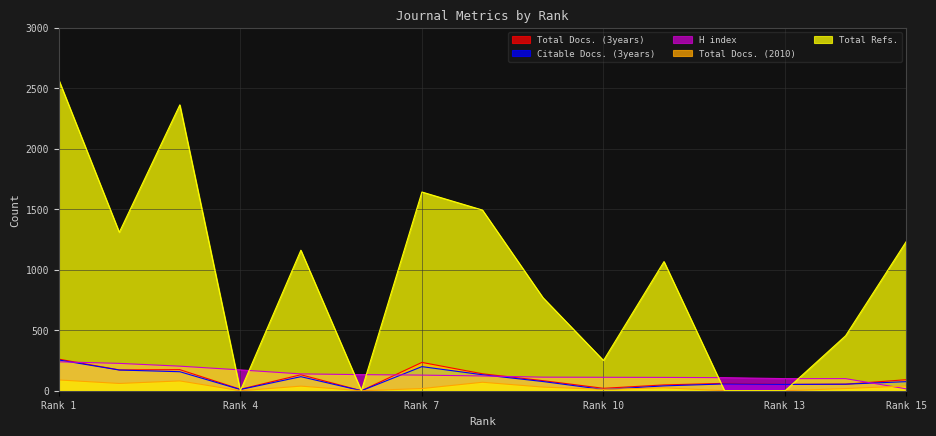

How many categories are shown in the chart?

15